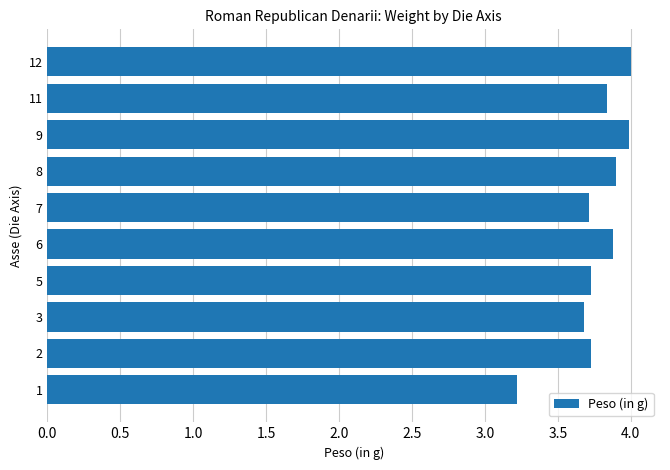

What is the ratio of the value at 2 to the value at 5?

1.0